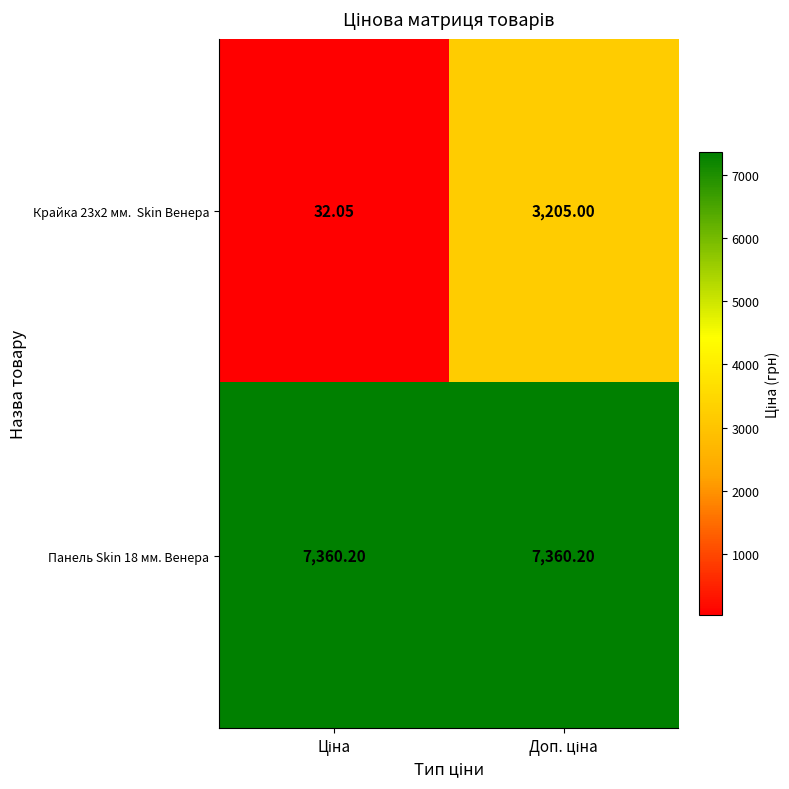

How many series are shown in this chart?

2